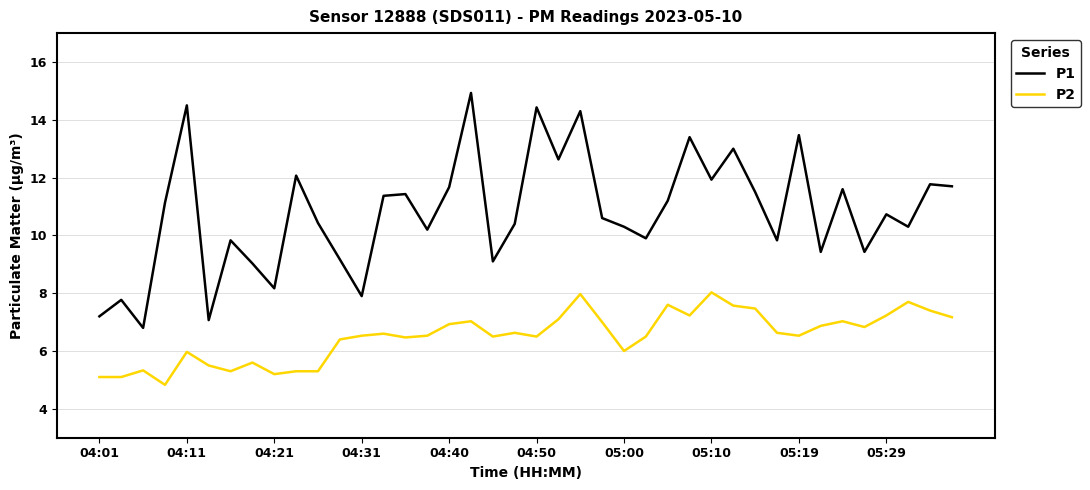

True or false: P1 and P2 intersect in this chart.

False